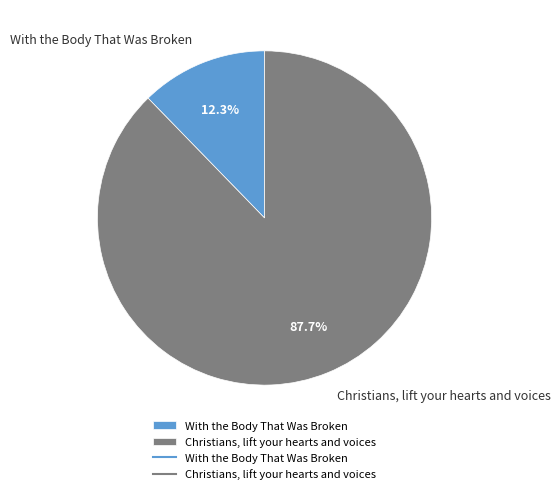

Which category has the biggest portion of the pie?

Christians, lift your hearts and voices